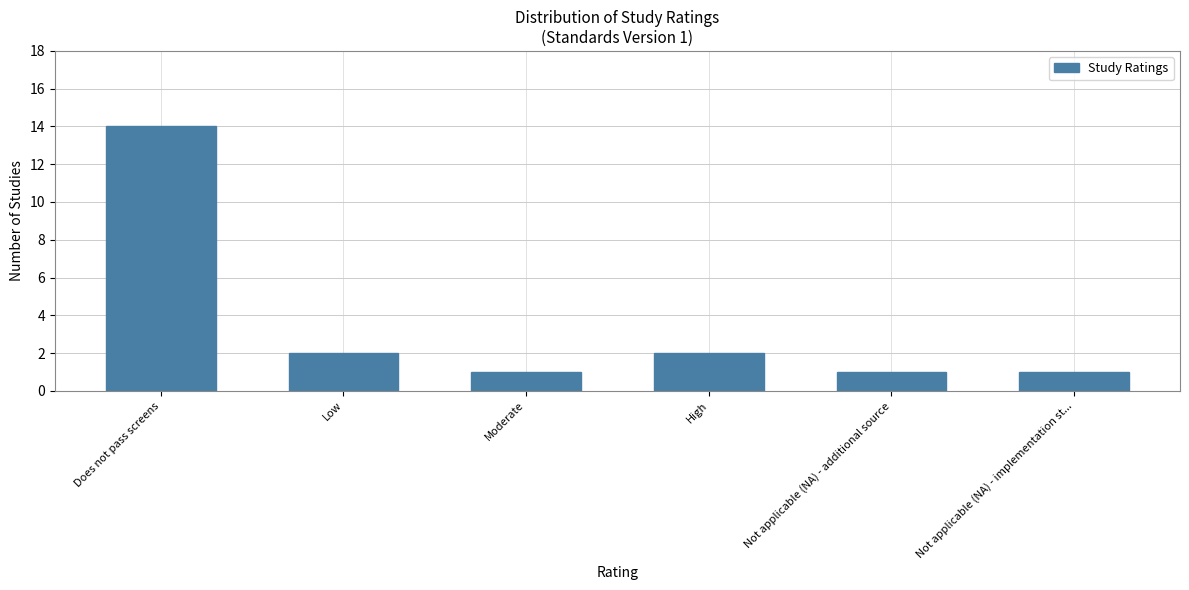

Reading left to right, what are all the values shown in this chart?

14	2	1	2	1	1